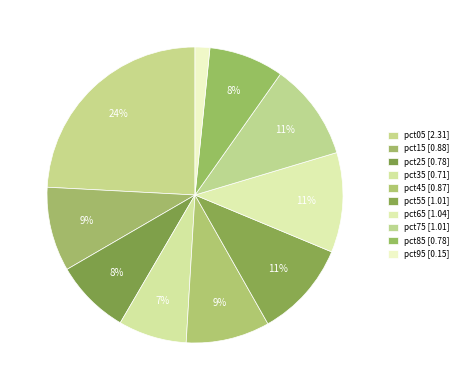

Is the sum of pct35 and pct85 greater than half?

No